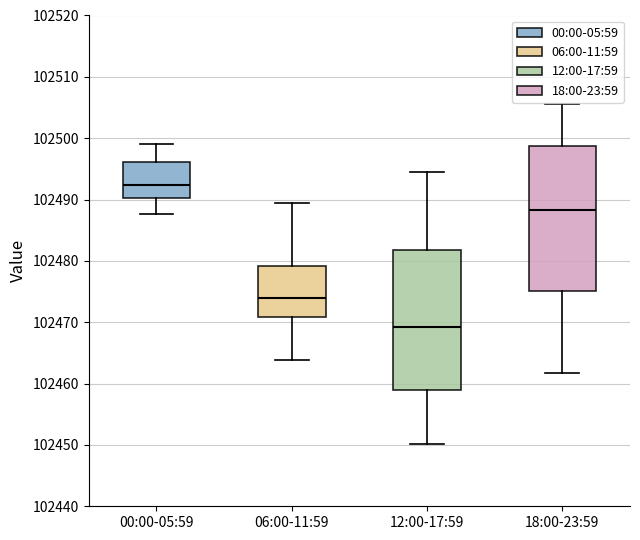

Reading left to right, read every box against the y-axis: the position of its median line, the range the box covers, and the ends of its whiskers. The values are not printed on the chart, so give them approximately, as read against the axis.

00:00-05:59: median 102492, box 102490 to 102496, whiskers 102488 to 102499
06:00-11:59: median 102474, box 102471 to 102479, whiskers 102464 to 102489
12:00-17:59: median 102469, box 102459 to 102482, whiskers 102450 to 102495
18:00-23:59: median 102488, box 102475 to 102499, whiskers 102462 to 102506